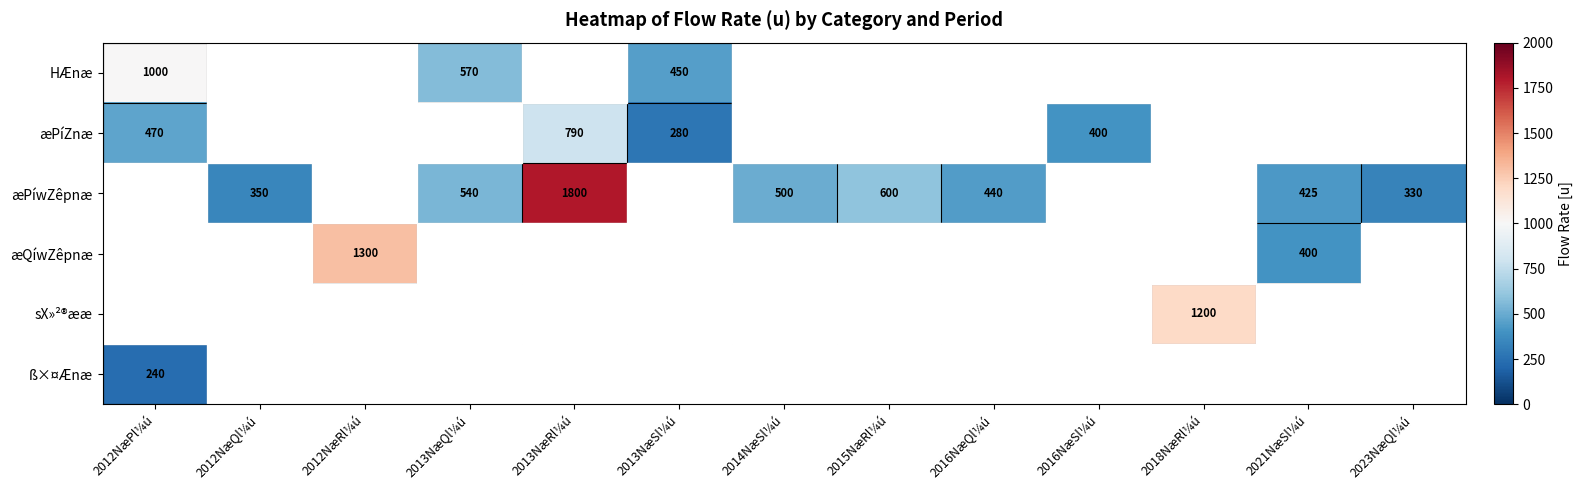

The value of æPíwZêpnæ at 2013NæQl¼ú is 791. True or false?

False